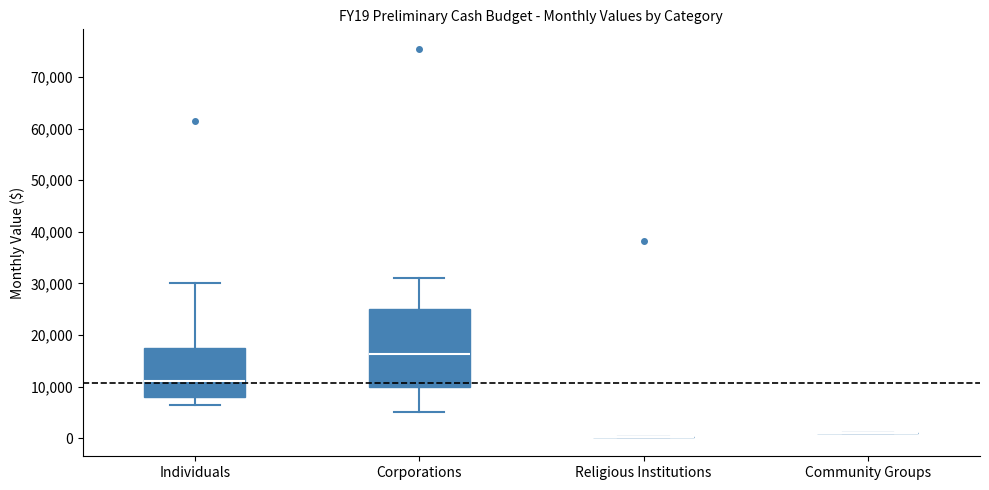

Reading left to right, transcribe this box plot: for each box, give where its median line is, the range the box spans, and where its two whiskers end, as read against the y-axis. The values are not printed on the chart, so give them approximately, as read against the axis.

Individuals: median 11000, box 8000 to 18000, whiskers 7000 to 30000
Corporations: median 16000, box 10000 to 25000, whiskers 5000 to 31000
Religious Institutions: box collapsed to a line at 0, whiskers 0 to 0
Community Groups: box collapsed to a line at 1000, whiskers 1000 to 1000